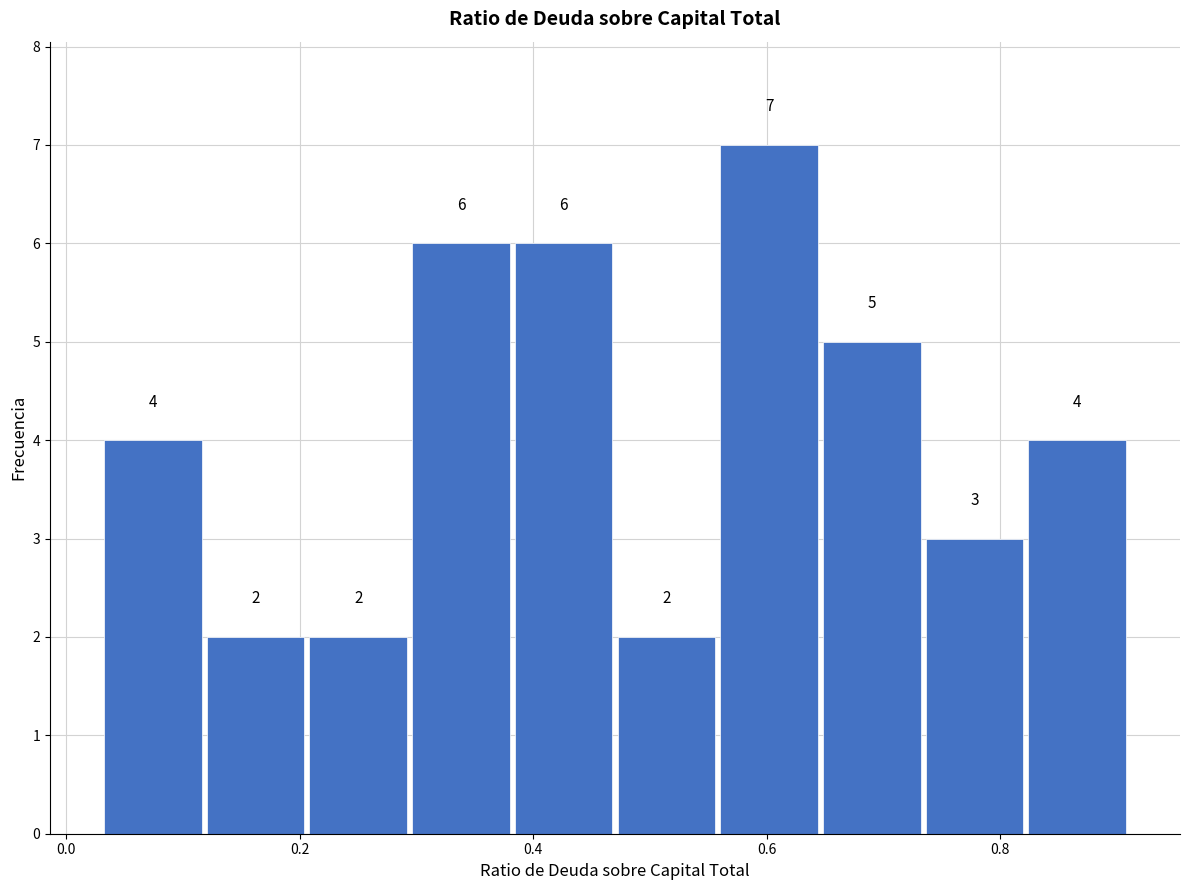

Reading left to right, list every bar in this chart as the range it spans on the x-axis followed by its height. The bar edges are not printed on the chart, so give them approximately, as read against the axis.

0.030 to 0.118: 4
0.118 to 0.206: 2
0.206 to 0.294: 2
0.294 to 0.382: 6
0.382 to 0.470: 6
0.470 to 0.558: 2
0.558 to 0.646: 7
0.646 to 0.734: 5
0.734 to 0.822: 3
0.822 to 0.910: 4